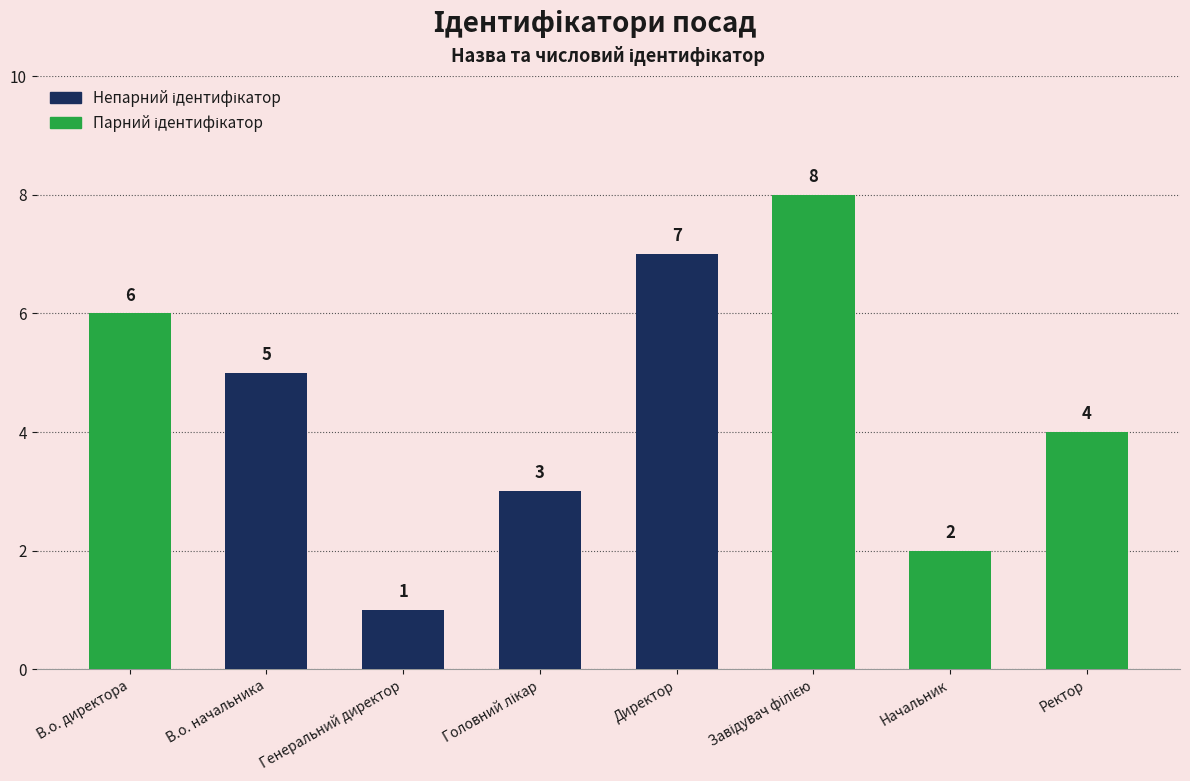

What is the change in value from В.о. начальника to Директор?

+2